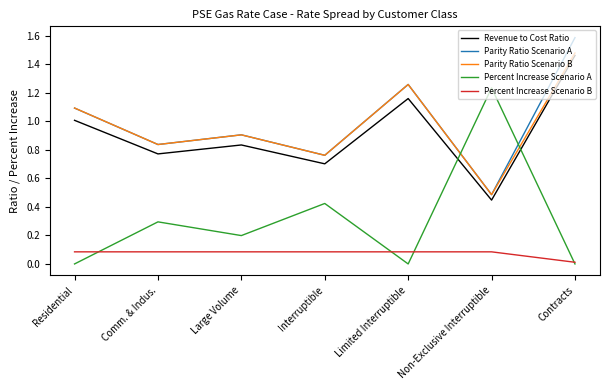

How many lines are shown in the chart?

5